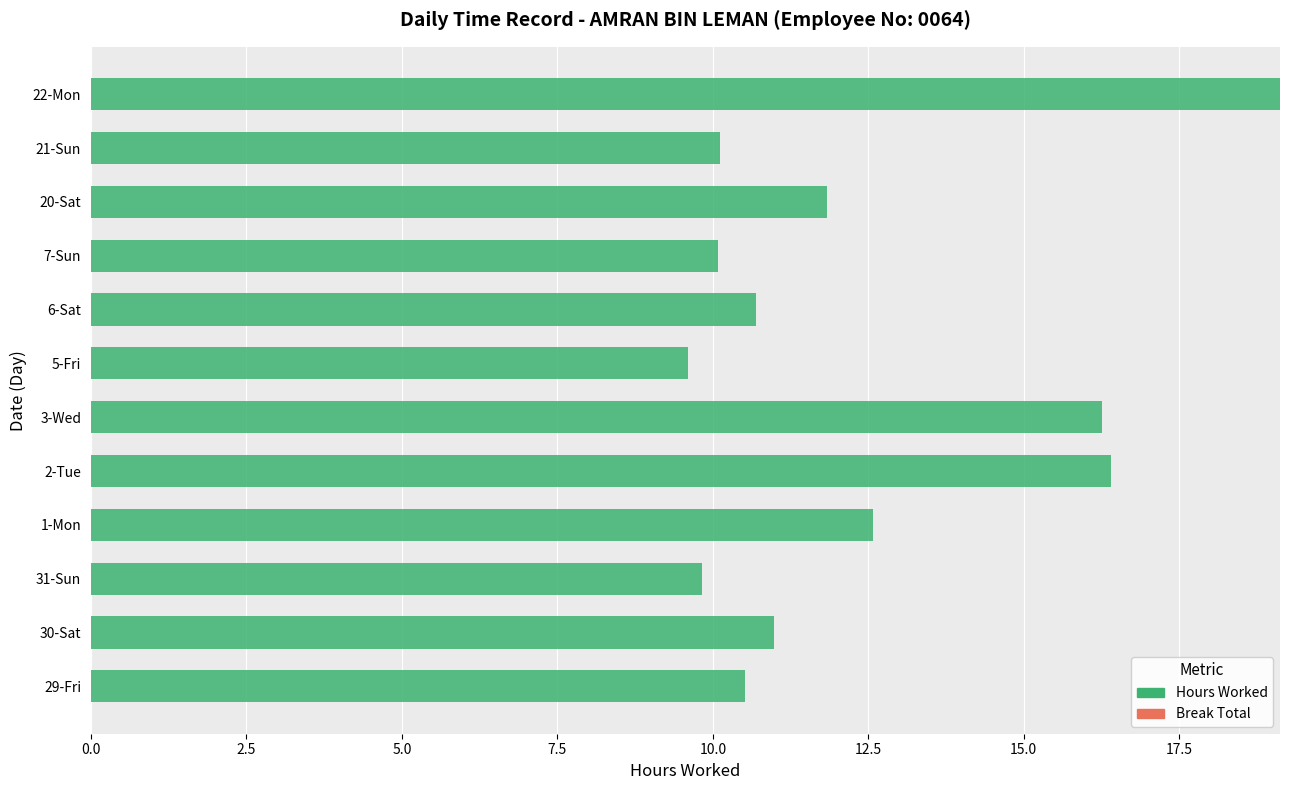

Does the chart contain any negative values?

No